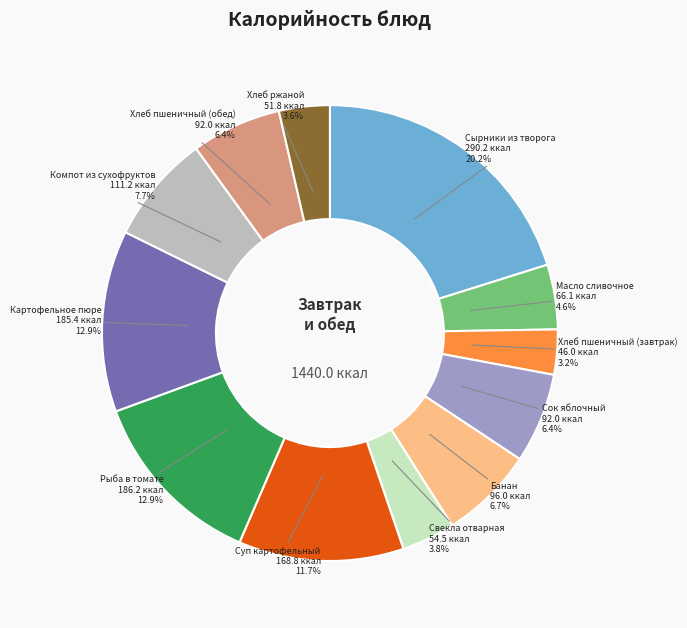

Does Рыба в томате represent more than half of the total?

No